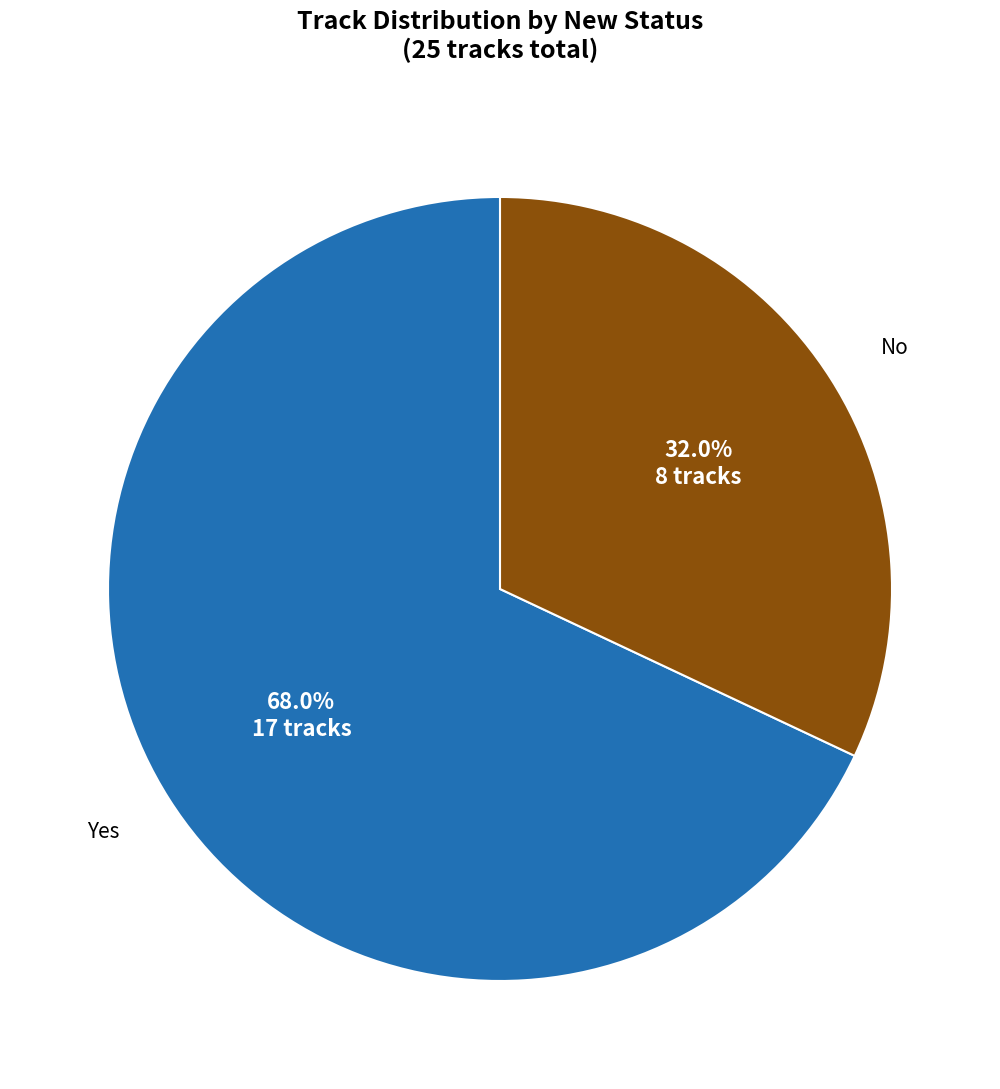

How many slices are in this pie chart?

2